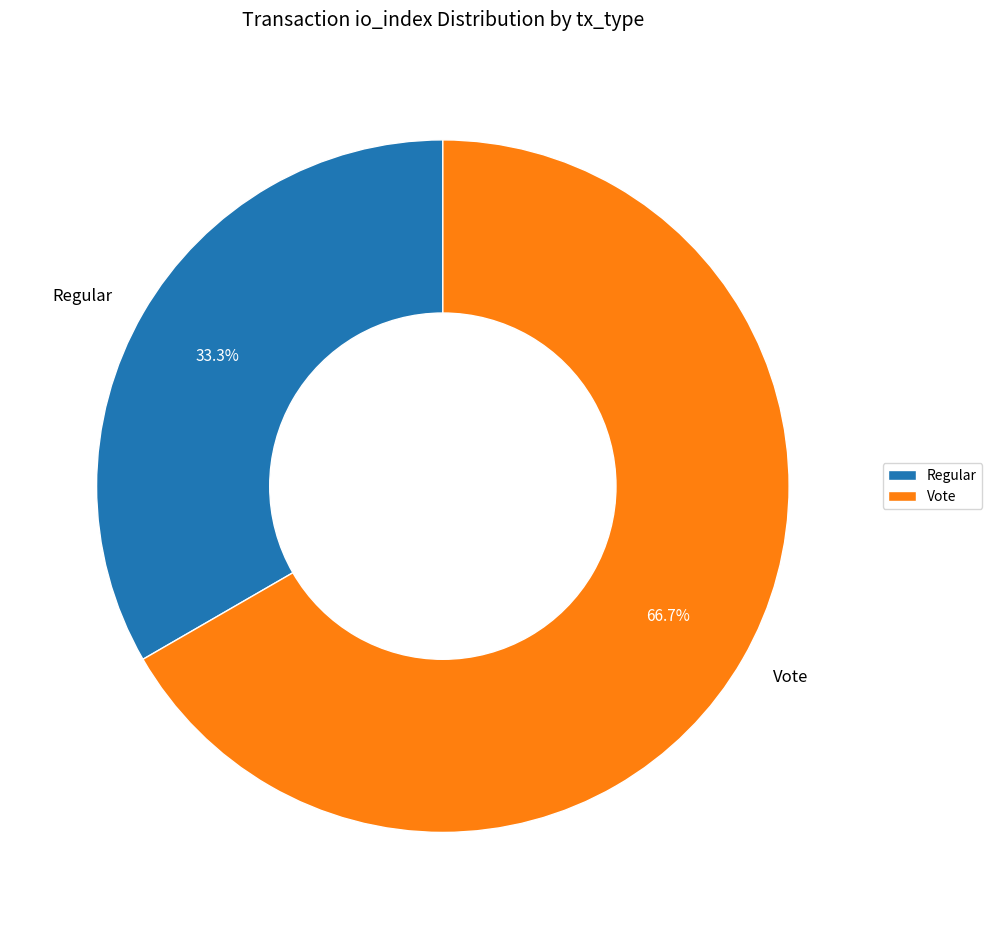

To the nearest percent, what is the difference between the largest and smallest slice percentages?

33%